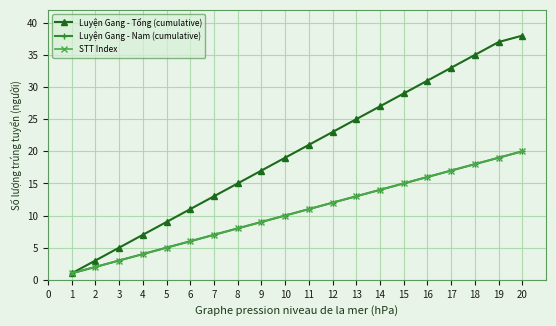

What is the difference between the second highest and minimum values in the STT Index series?

18